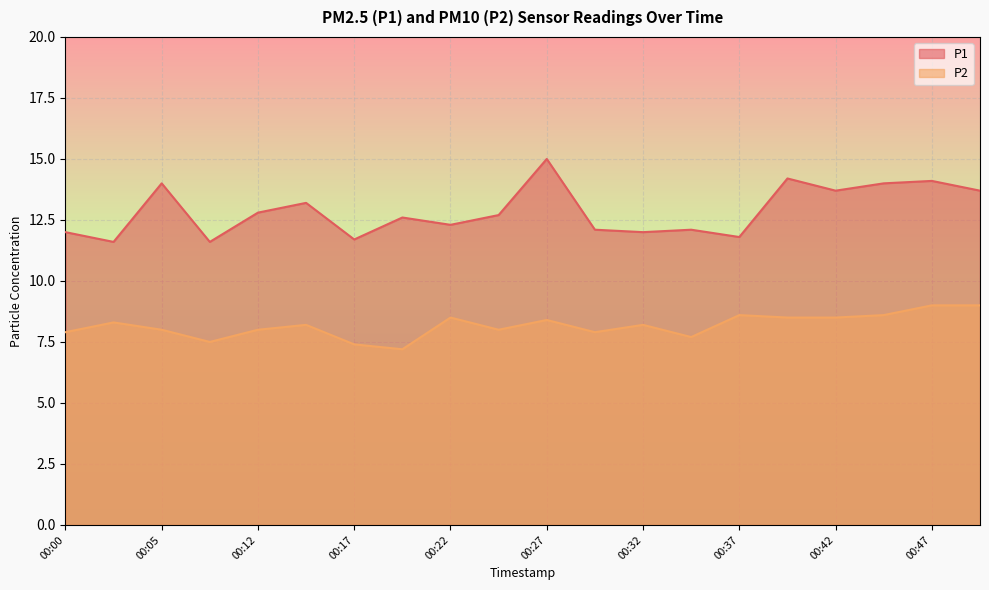

How many interior local peaks does the P2 series have?

6